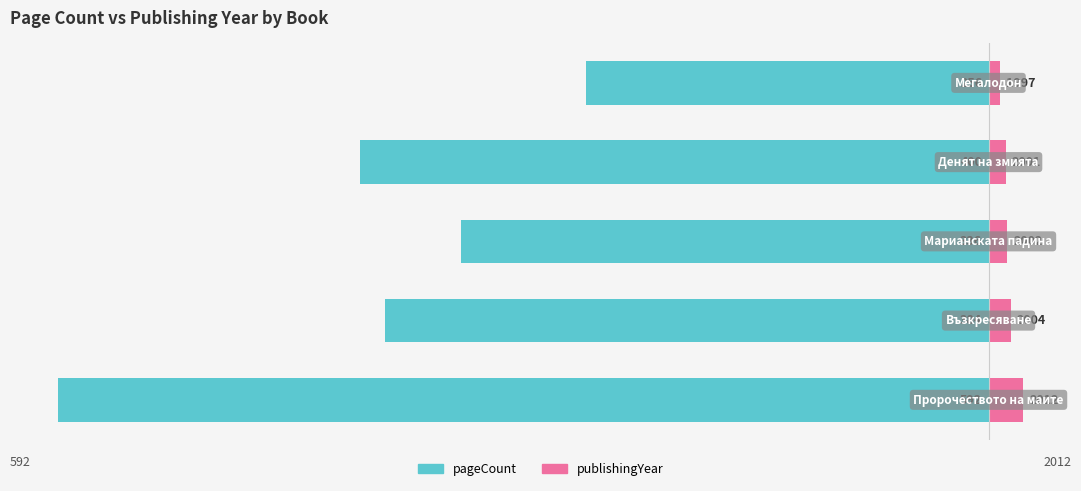

How many bars are there in each group?

2